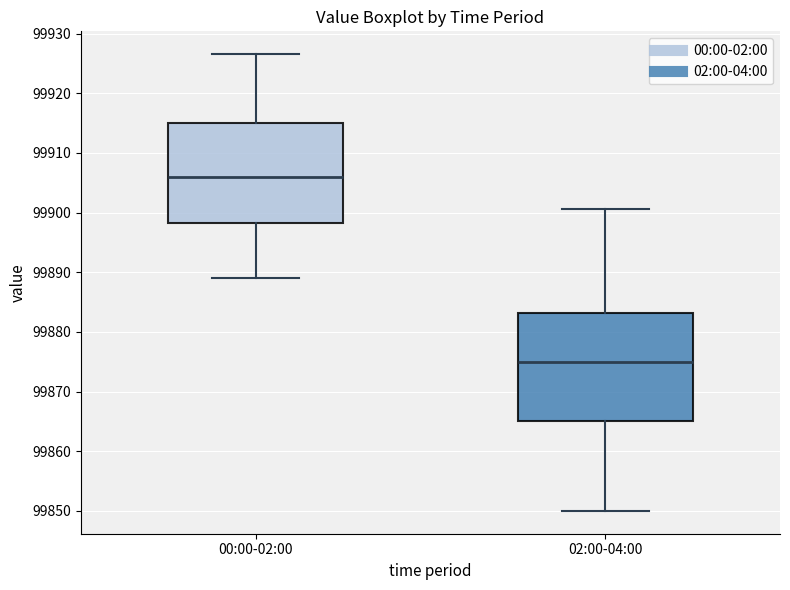

Reading left to right, read every box against the y-axis: the position of its median line, the range the box covers, and the ends of its whiskers. The values are not printed on the chart, so give them approximately, as read against the axis.

00:00-02:00: median 99906, box 99898 to 99915, whiskers 99889 to 99927
02:00-04:00: median 99875, box 99865 to 99883, whiskers 99850 to 99901